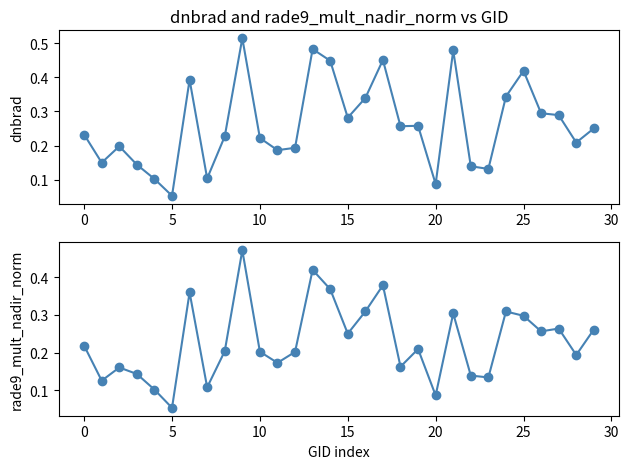

What is the difference between the second highest and minimum values in the dnbrad series?

0.4